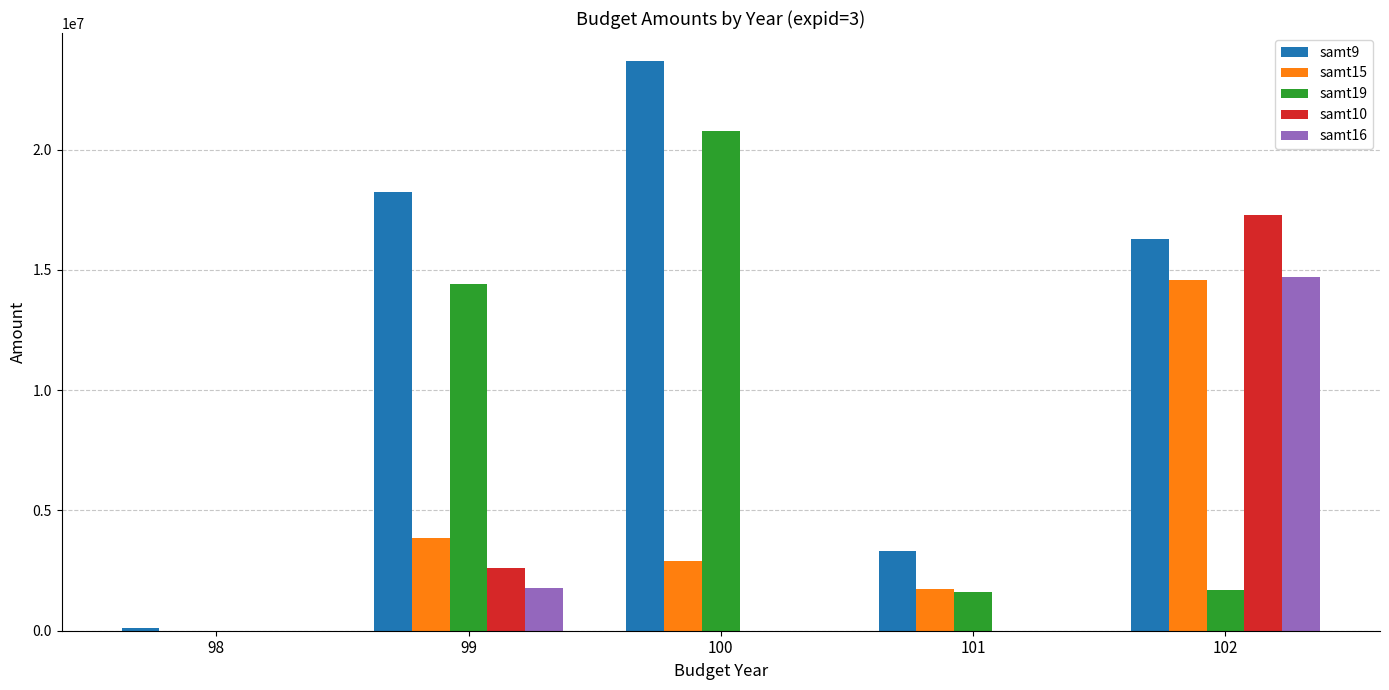

Which series has the widest spread of values?

samt9